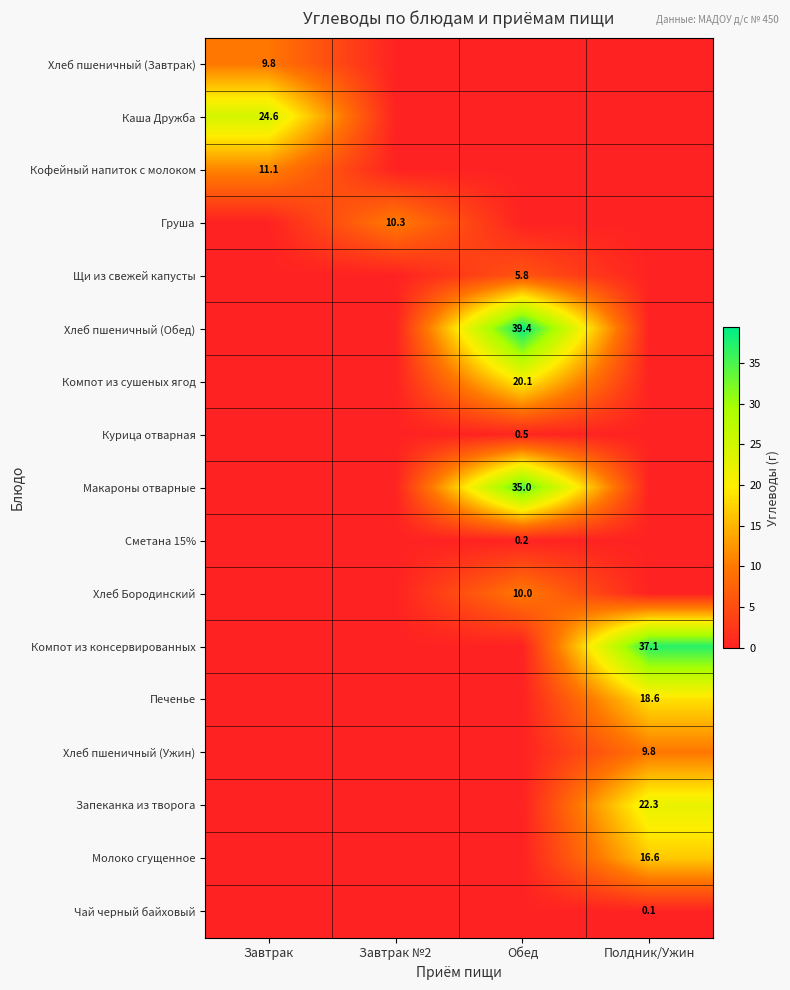

At how many categories does at least one series exceed 11?

3